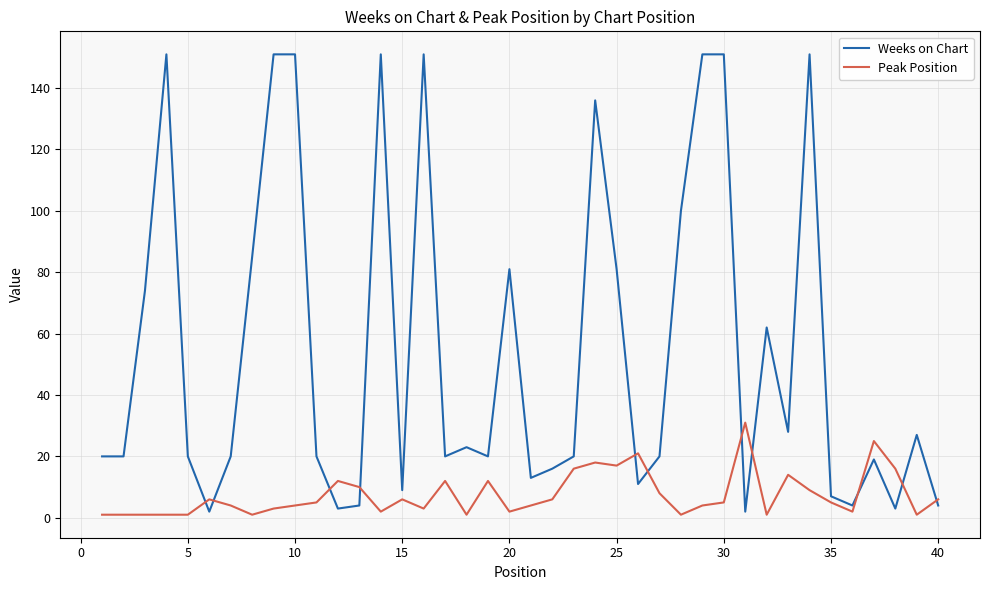

Is this an area chart (filled region under the line)?

No